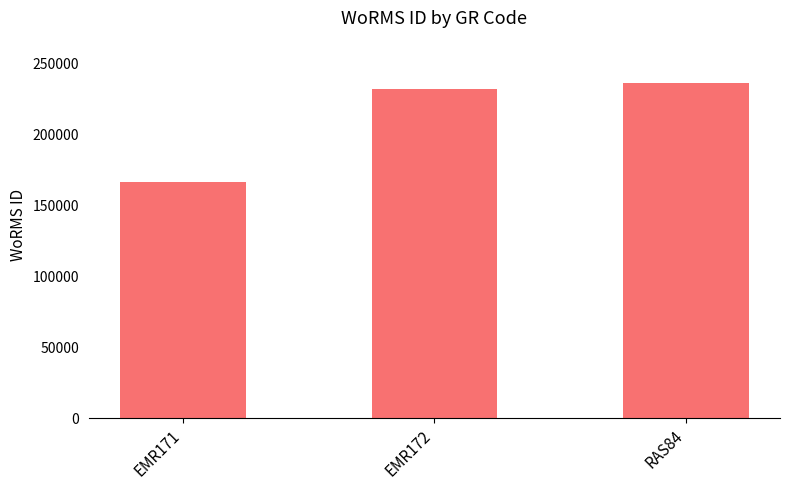

Reading left to right, list all the values displayed in this chart.

EMR171=166496	EMR172=231816	RAS84=236331